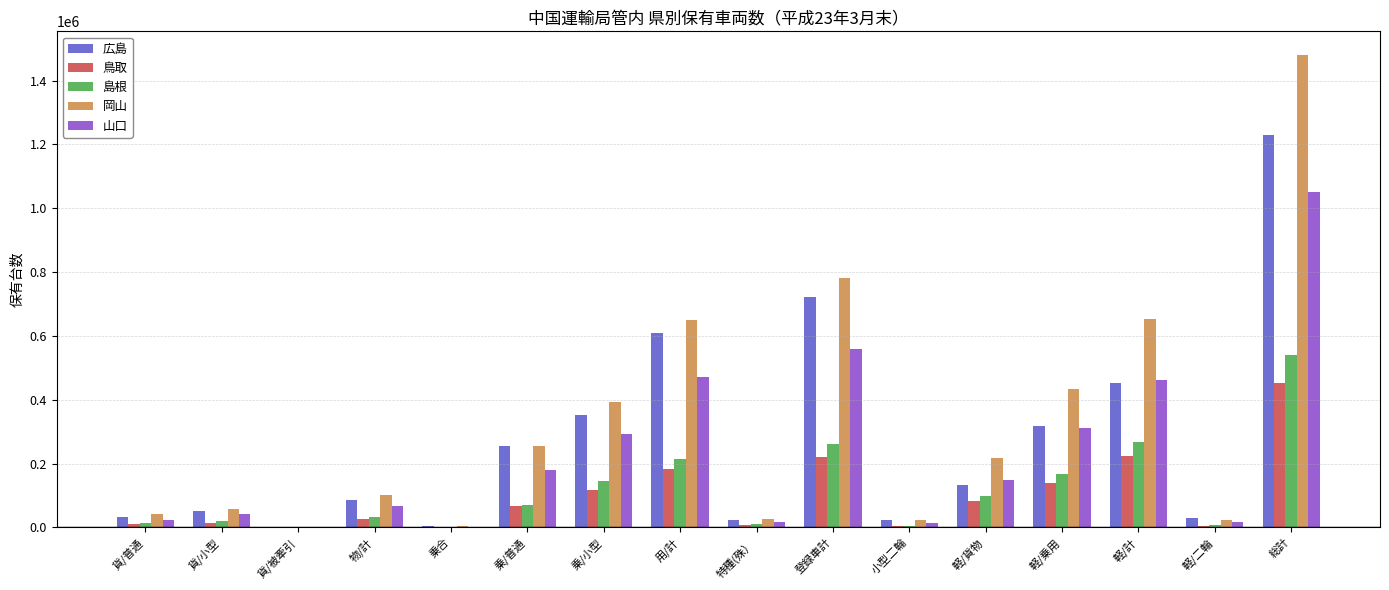

What is the maximum value for 山口?

1052137